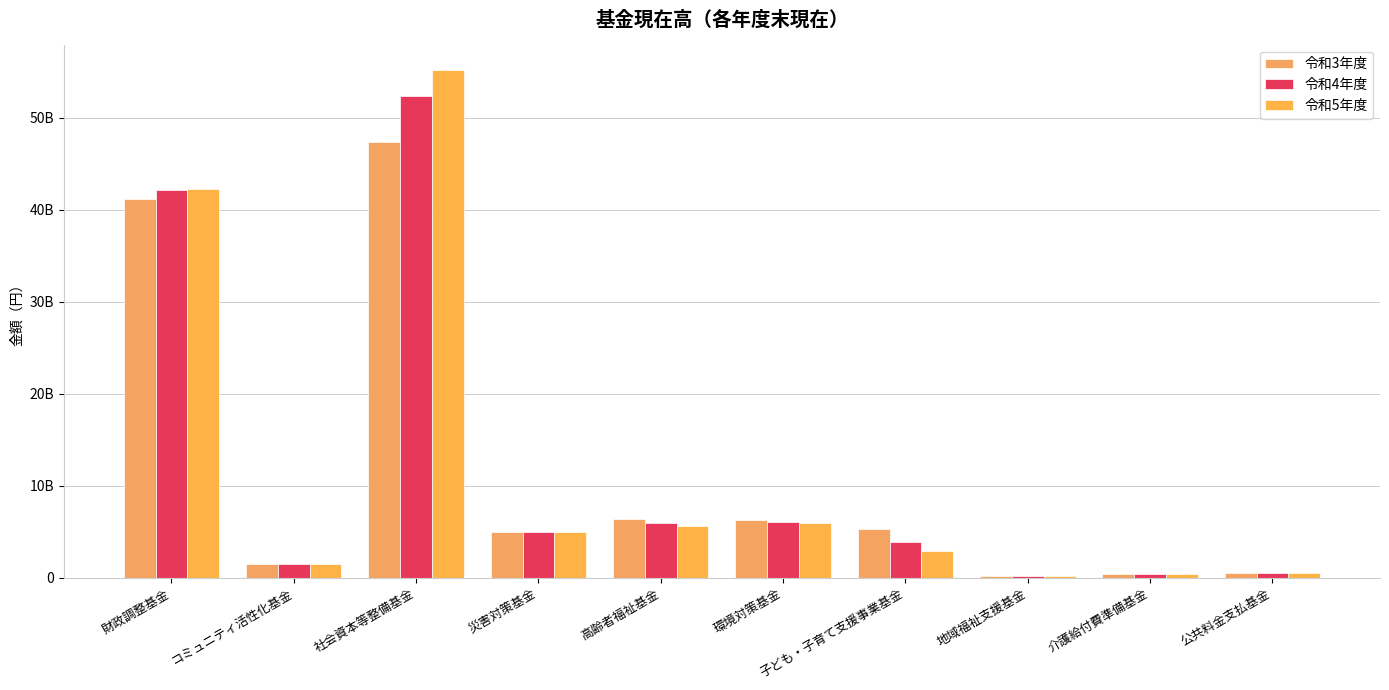

Which has a higher value, 地域福祉支援基金 or 介護給付費準備基金?

介護給付費準備基金